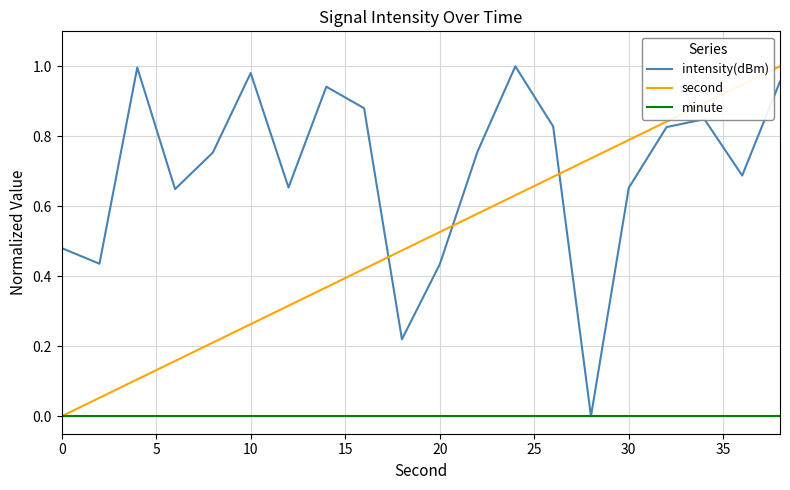

Which series has the largest total across all categories?

intensity(dBm)